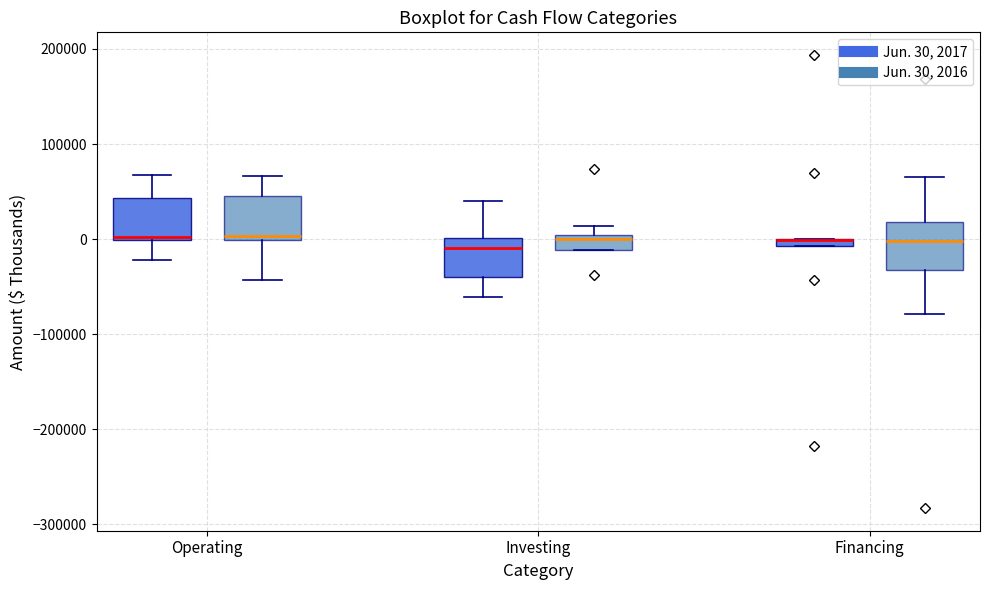

Where does the lower whisker of the box for Operating (Jun. 30, 2016) end on the y-axis? The values are not printed on the chart, so give them approximately, as read against the axis.

-40000